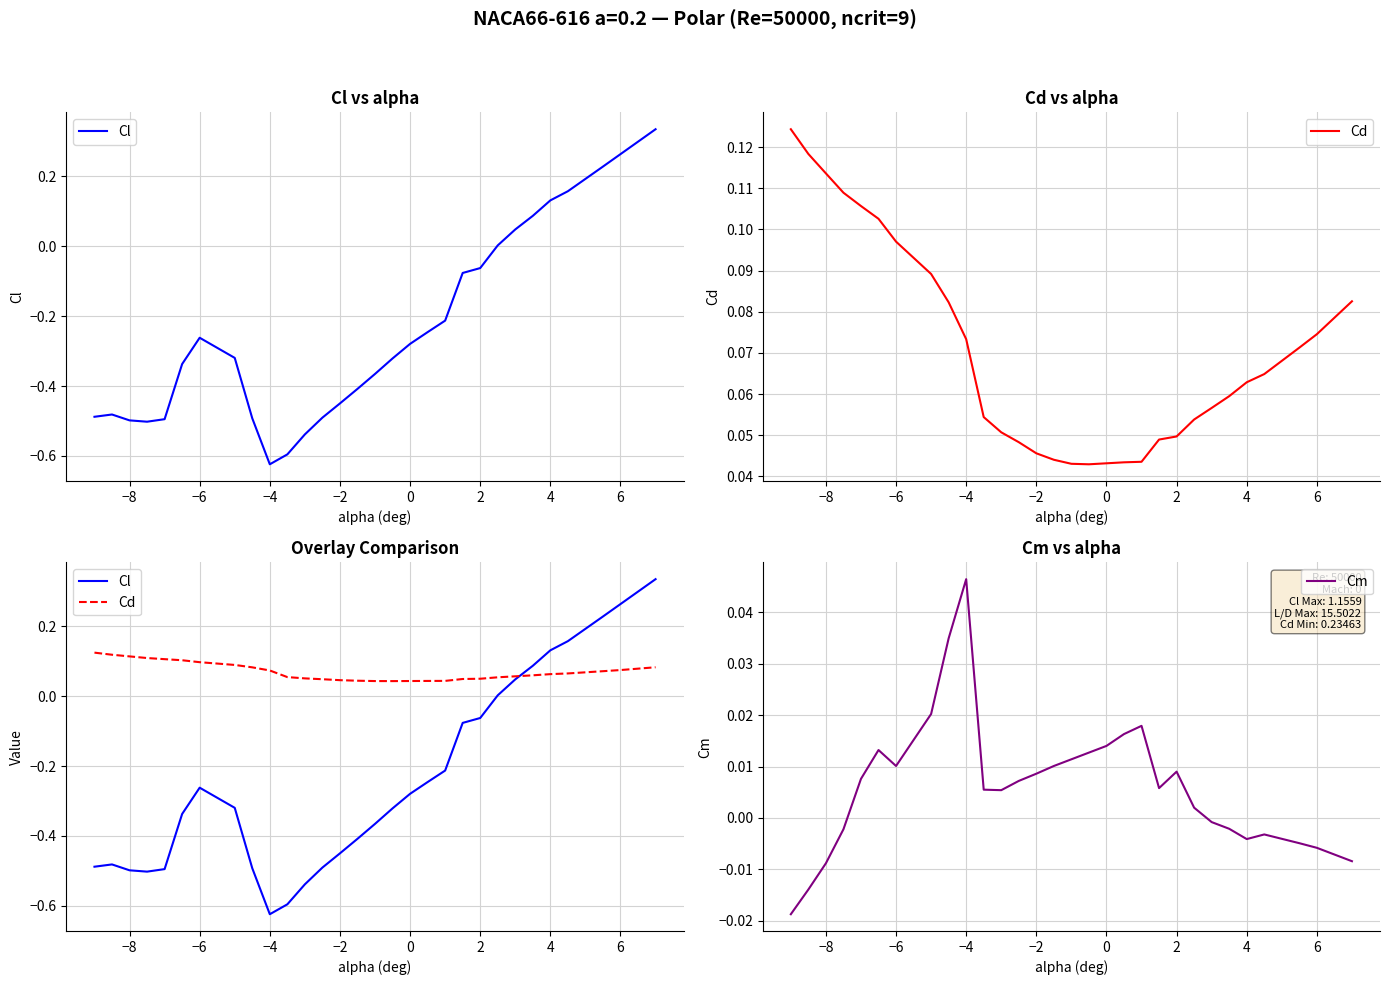

True or false: Cl and Cd cross at least once.

True